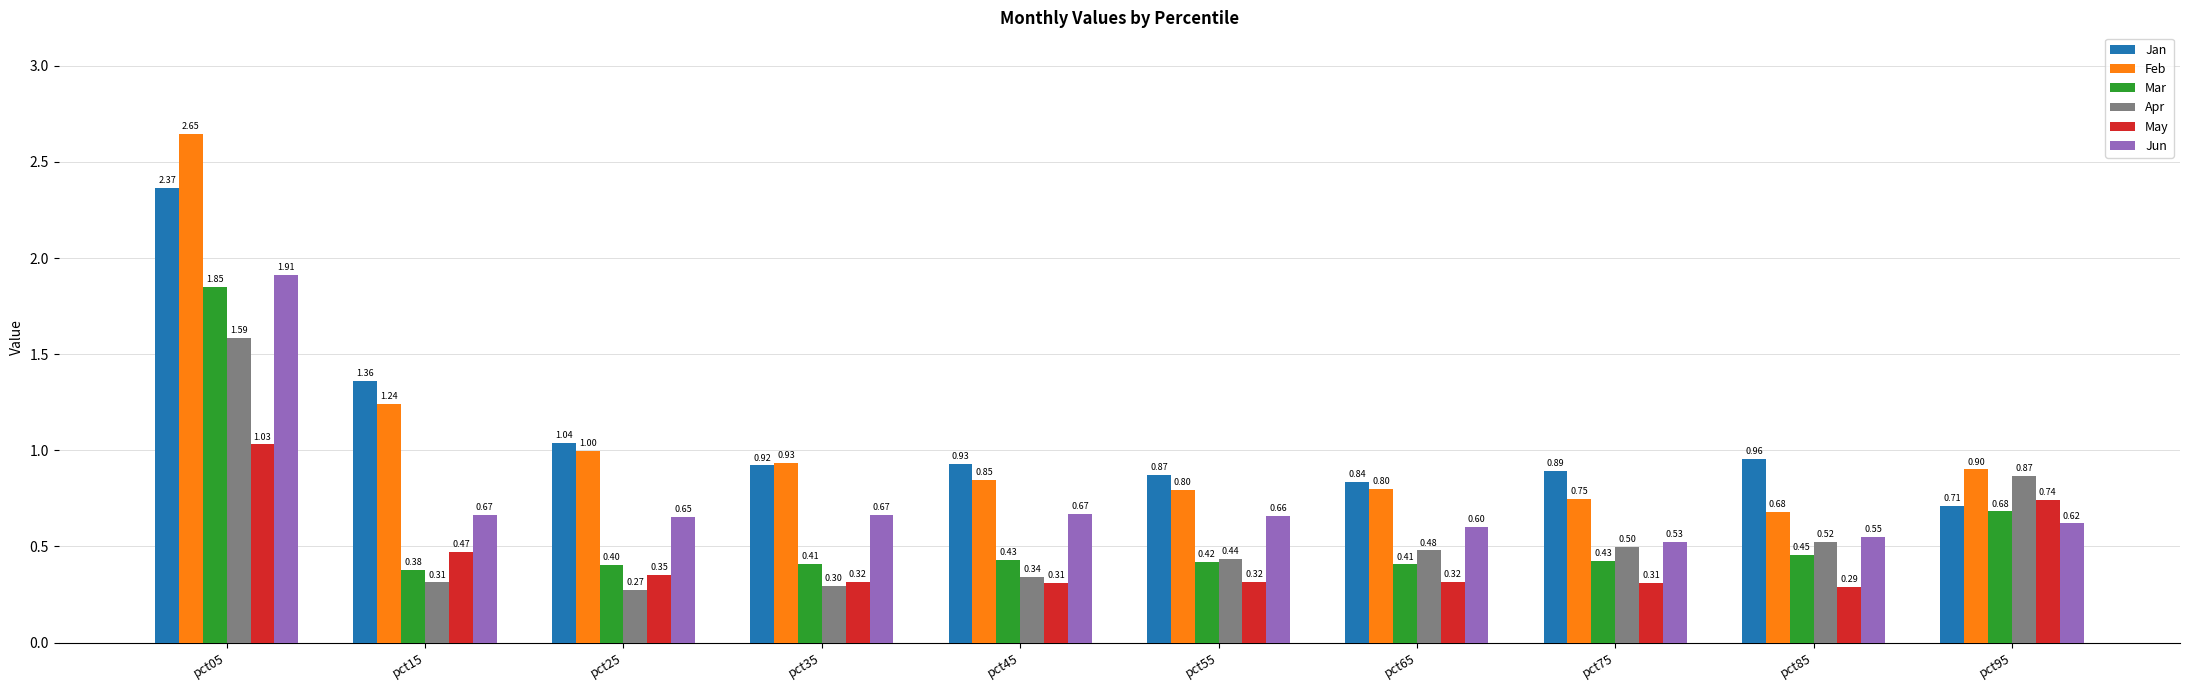

List the labels in order of Jan value, largest first.

pct05, pct15, pct25, pct85, pct45, pct35, pct75, pct55, pct65, pct95